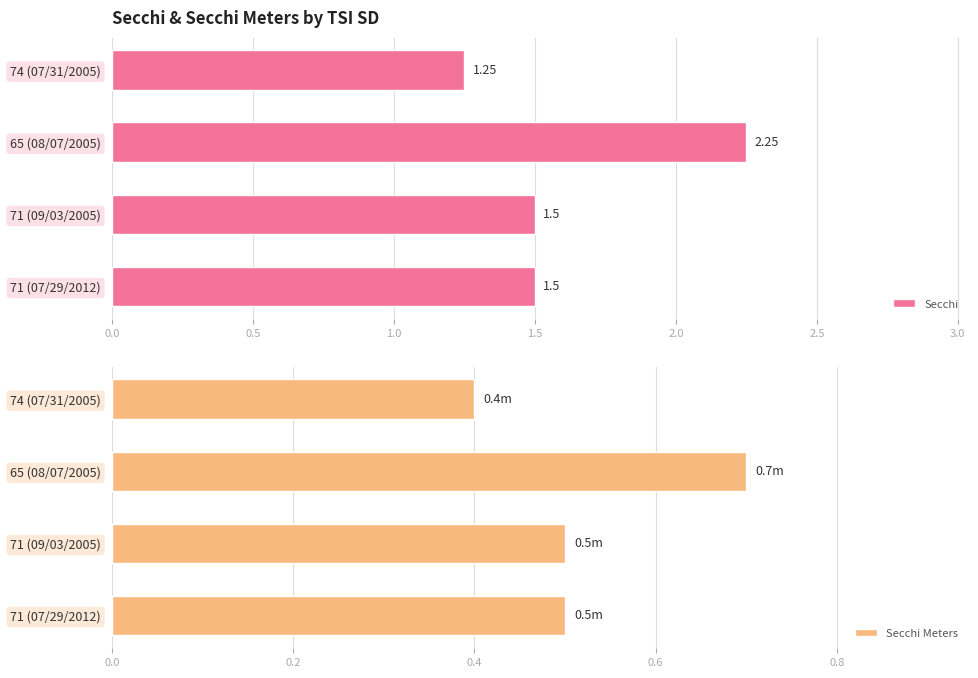

The value of Secchi at 71 (07/29/2012) is 1.5. True or false?

True